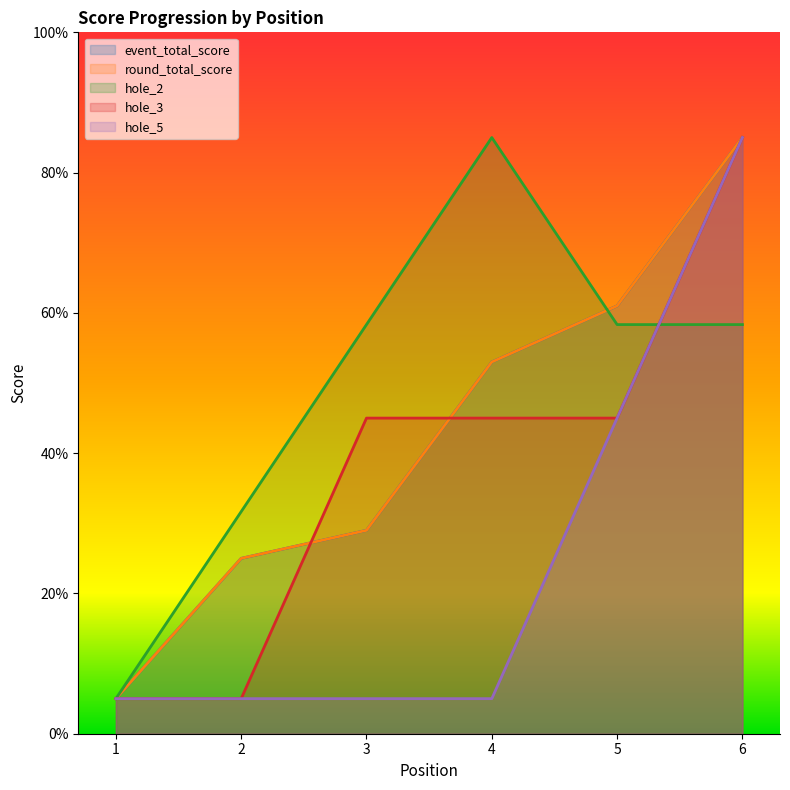

In hole_2, how many points are higher than both neighbors (excluding endpoints)?

1